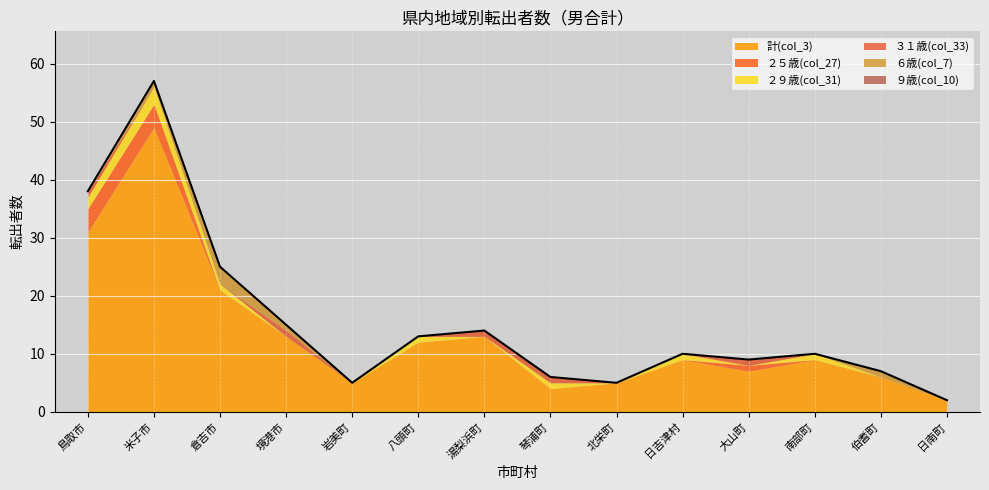

True or false: ２５歳(col_27) and ３１歳(col_33) cross at least once.

False